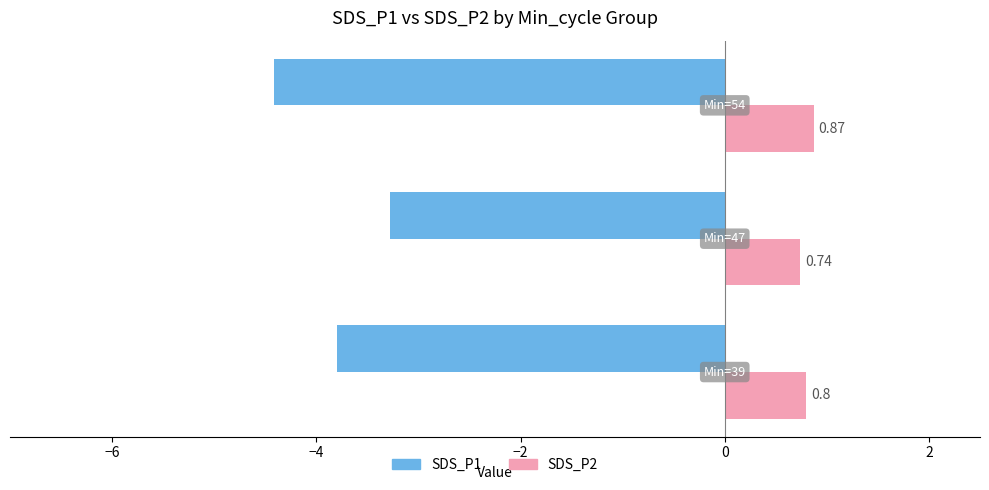

Rank the series by their average value, from lowest to highest.

SDS_P1, SDS_P2